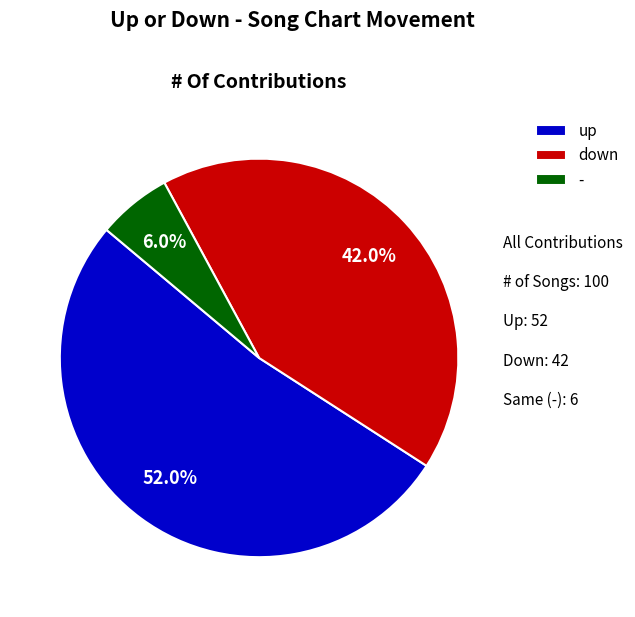

Which has a higher value, down or -?

down